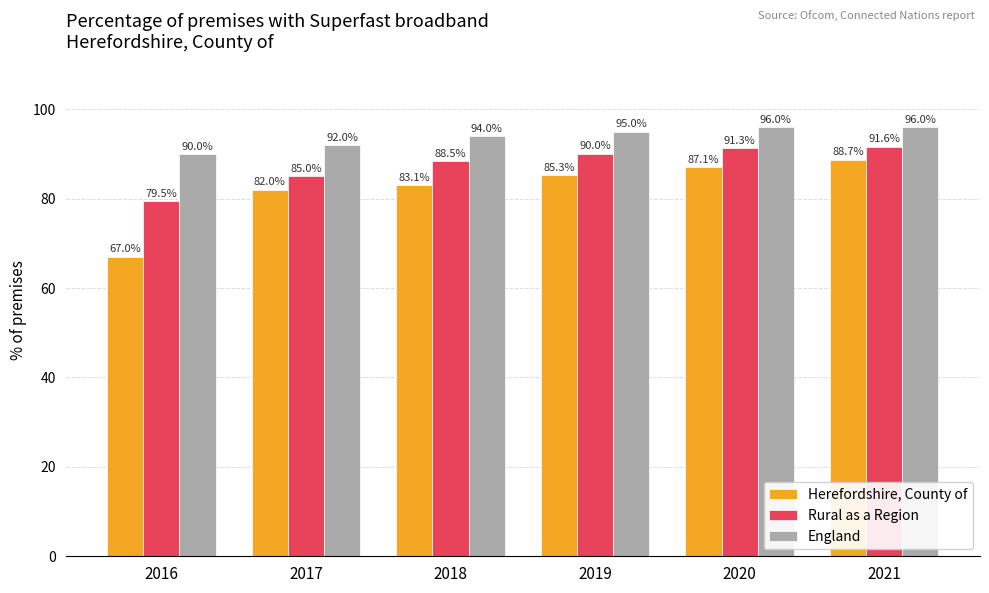

How many groups of bars are there?

6